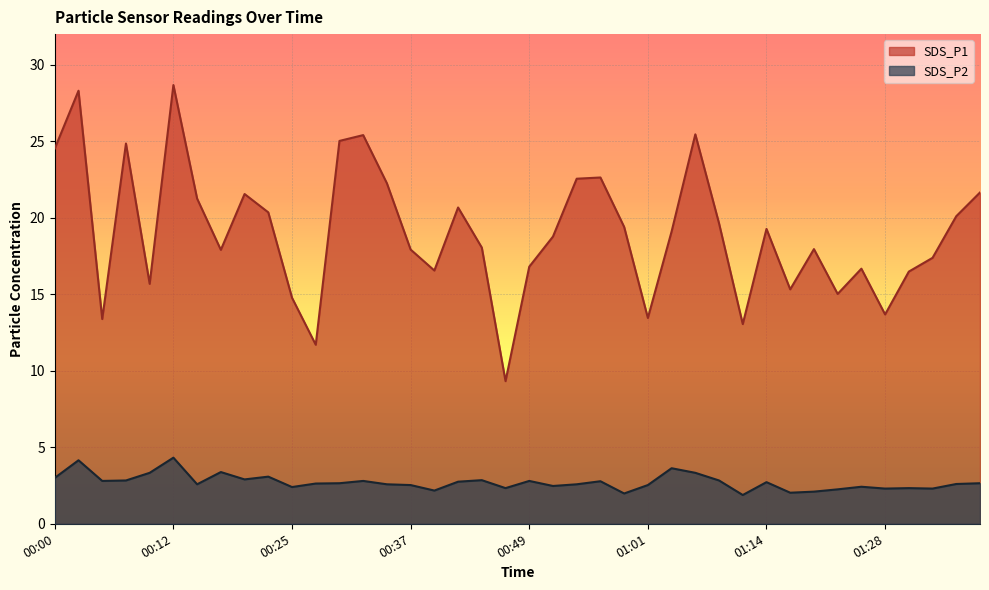

What is the value of the SDS_P1 point at the 11th from the left?

14.8